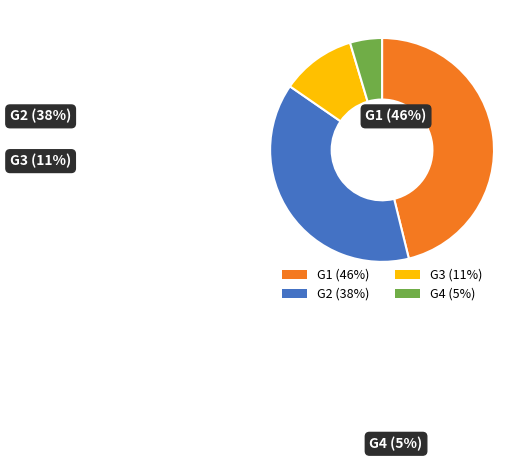

Between G2 and G4, which is larger?

G2